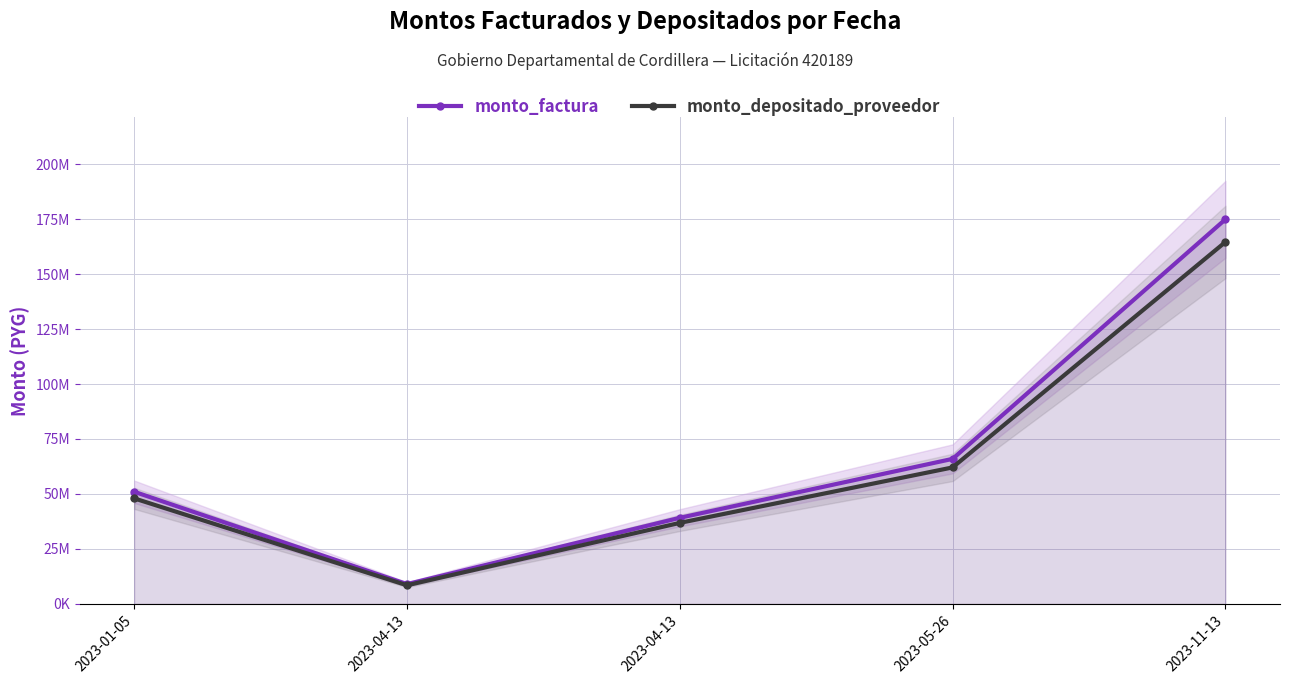

What is the label of the 4th point from the right?

2023-04-13